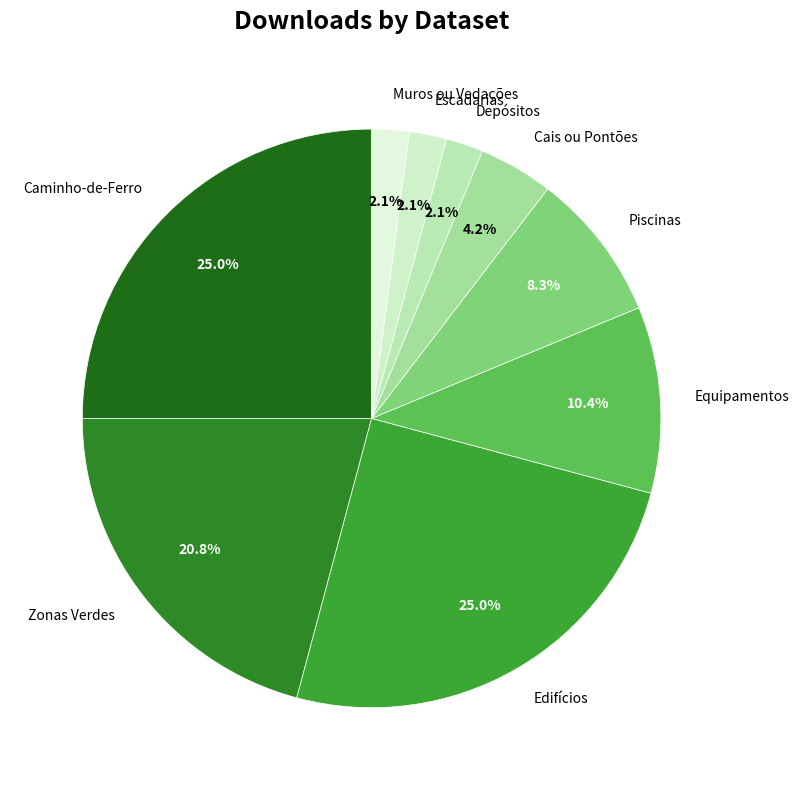

Is it true that Muros ou Vedações is 2% of the pie?

True